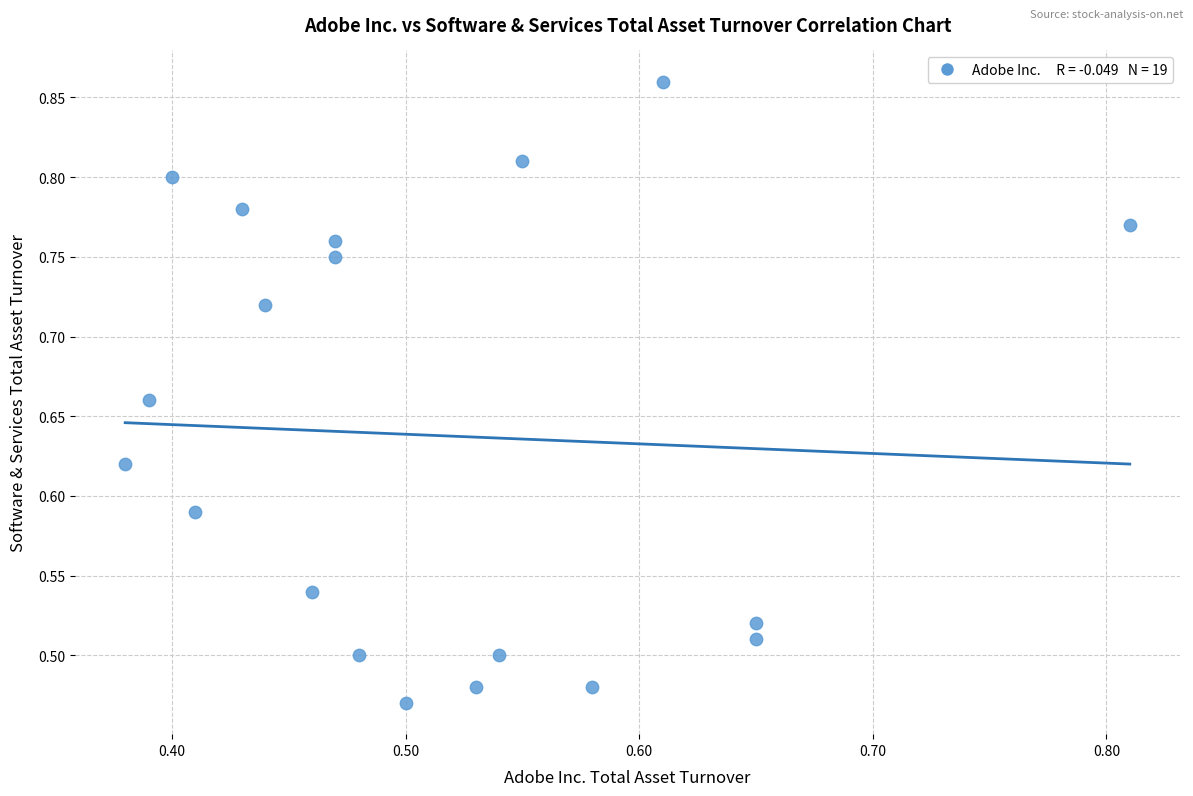

What is the range of X values (max minus min)?

0.4